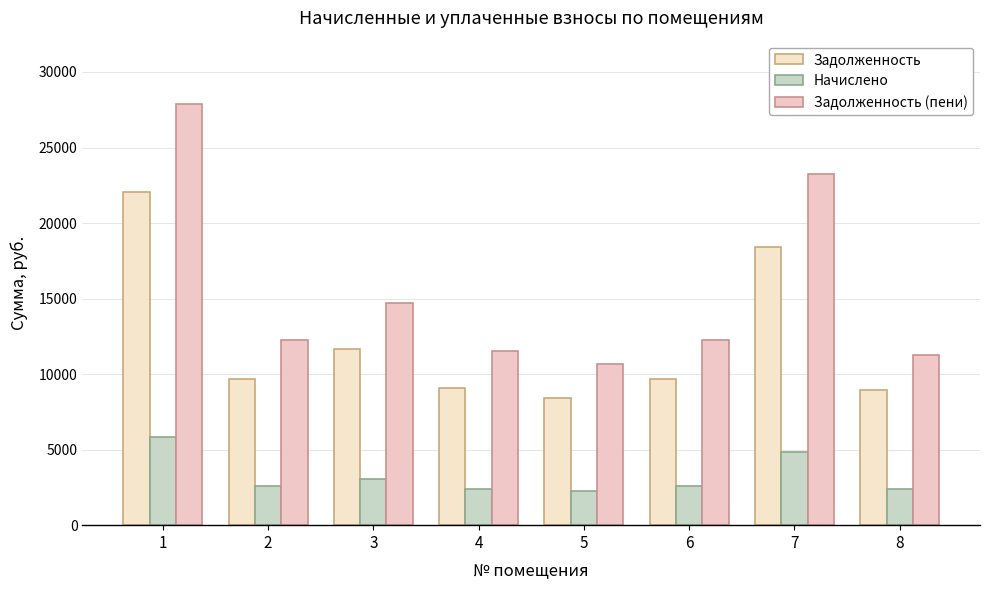

How many values in the Задолженность series exceed 9707?

5